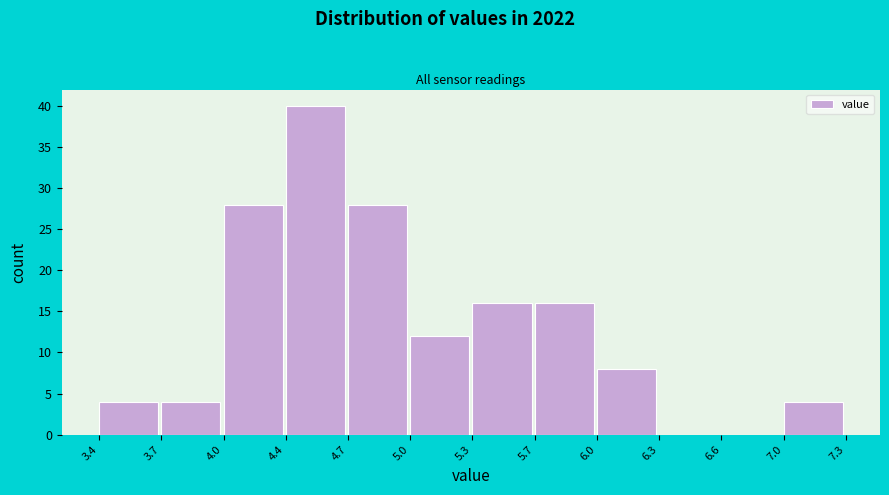

Reading right to left, extract all data points from this chart.

7.0=4	6.6=0	6.3=0	6.0=8	5.7=16	5.3=16	5.0=12	4.7=28	4.4=40	4.0=28	3.7=4	3.4=4